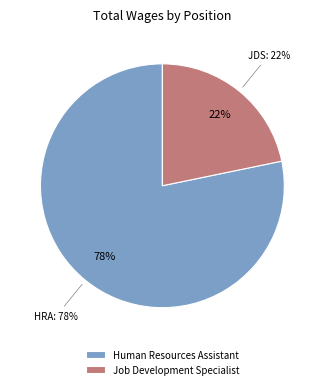

What is the largest slice in the pie chart?

Human Resources Assistant